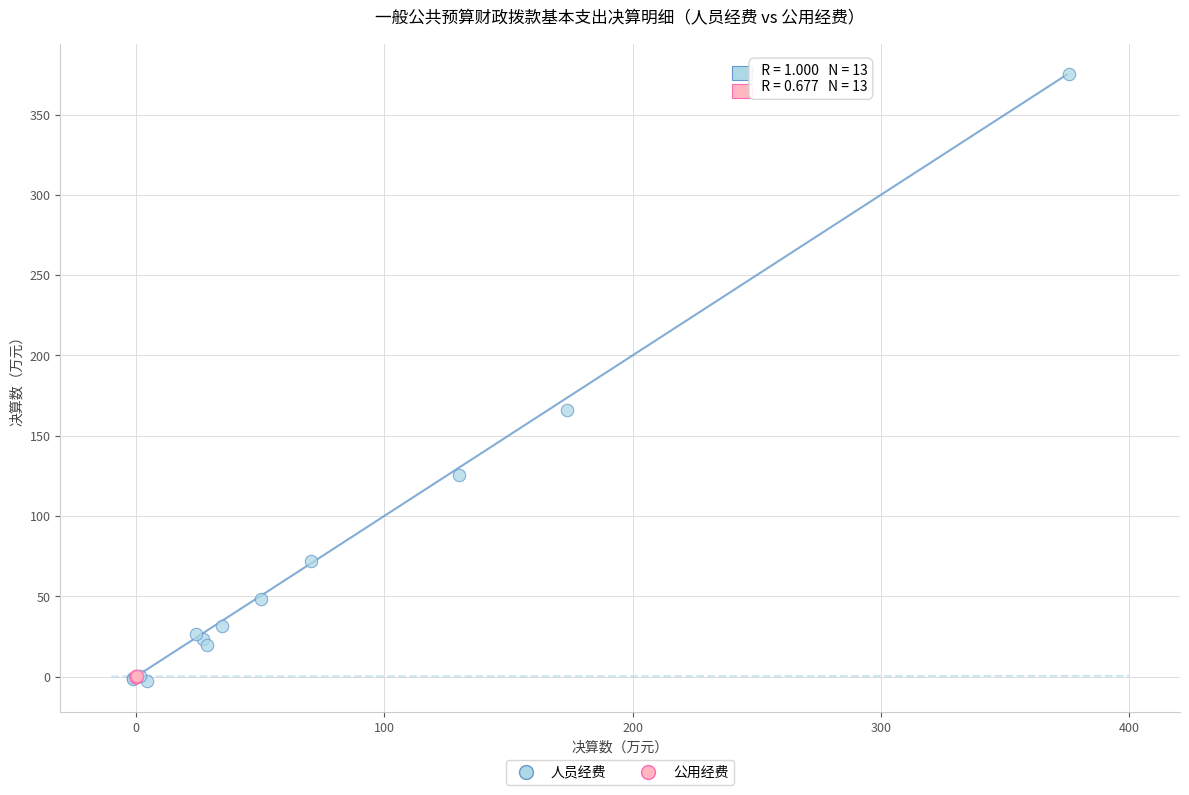

Which series has the widest spread of Y values?

人员经费